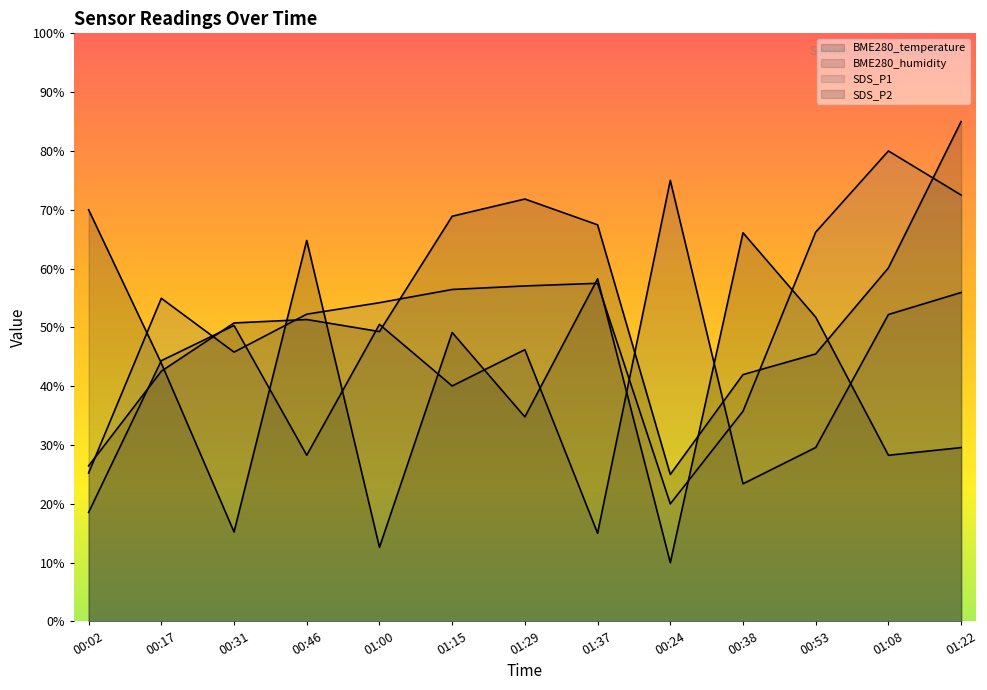

At which label does BME280_temperature (line) first exceed 43?

00:02